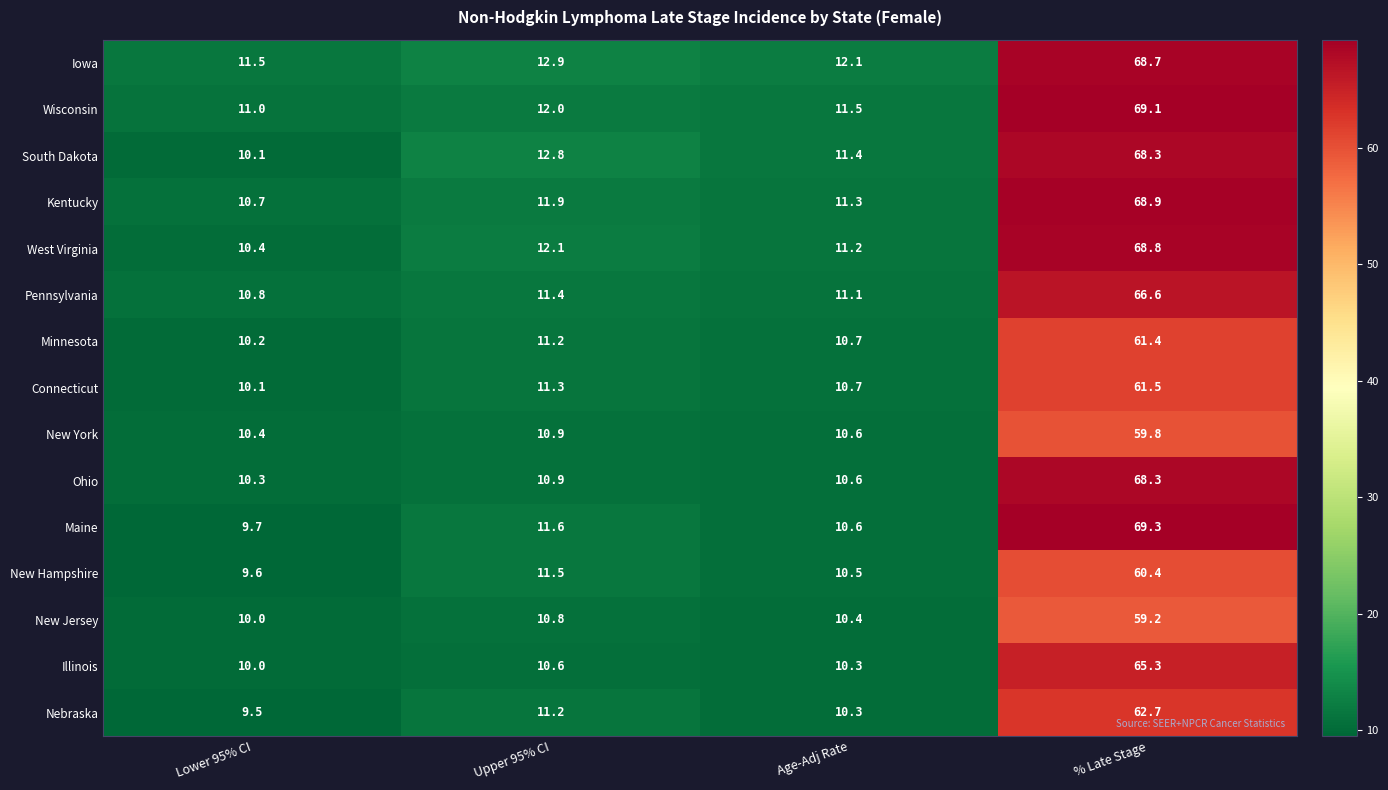

The value of Minnesota at Lower 95% CI is 10.2. True or false?

True